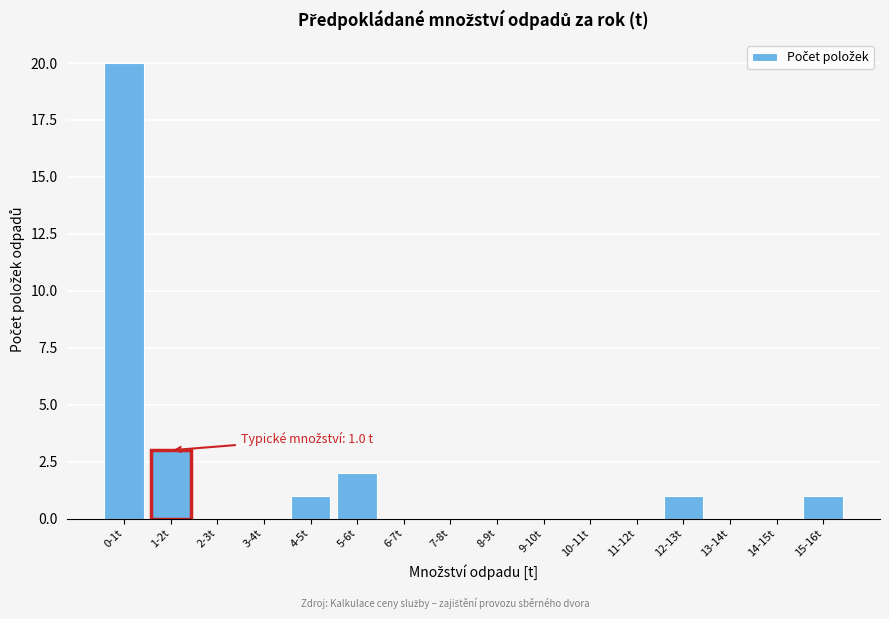

Reading left to right, transcribe all the data shown in this chart.

0-1t=20	1-2t=3	2-3t=0	3-4t=0	4-5t=1	5-6t=2	6-7t=0	7-8t=0	8-9t=0	9-10t=0	10-11t=0	11-12t=0	12-13t=1	13-14t=0	14-15t=0	15-16t=1